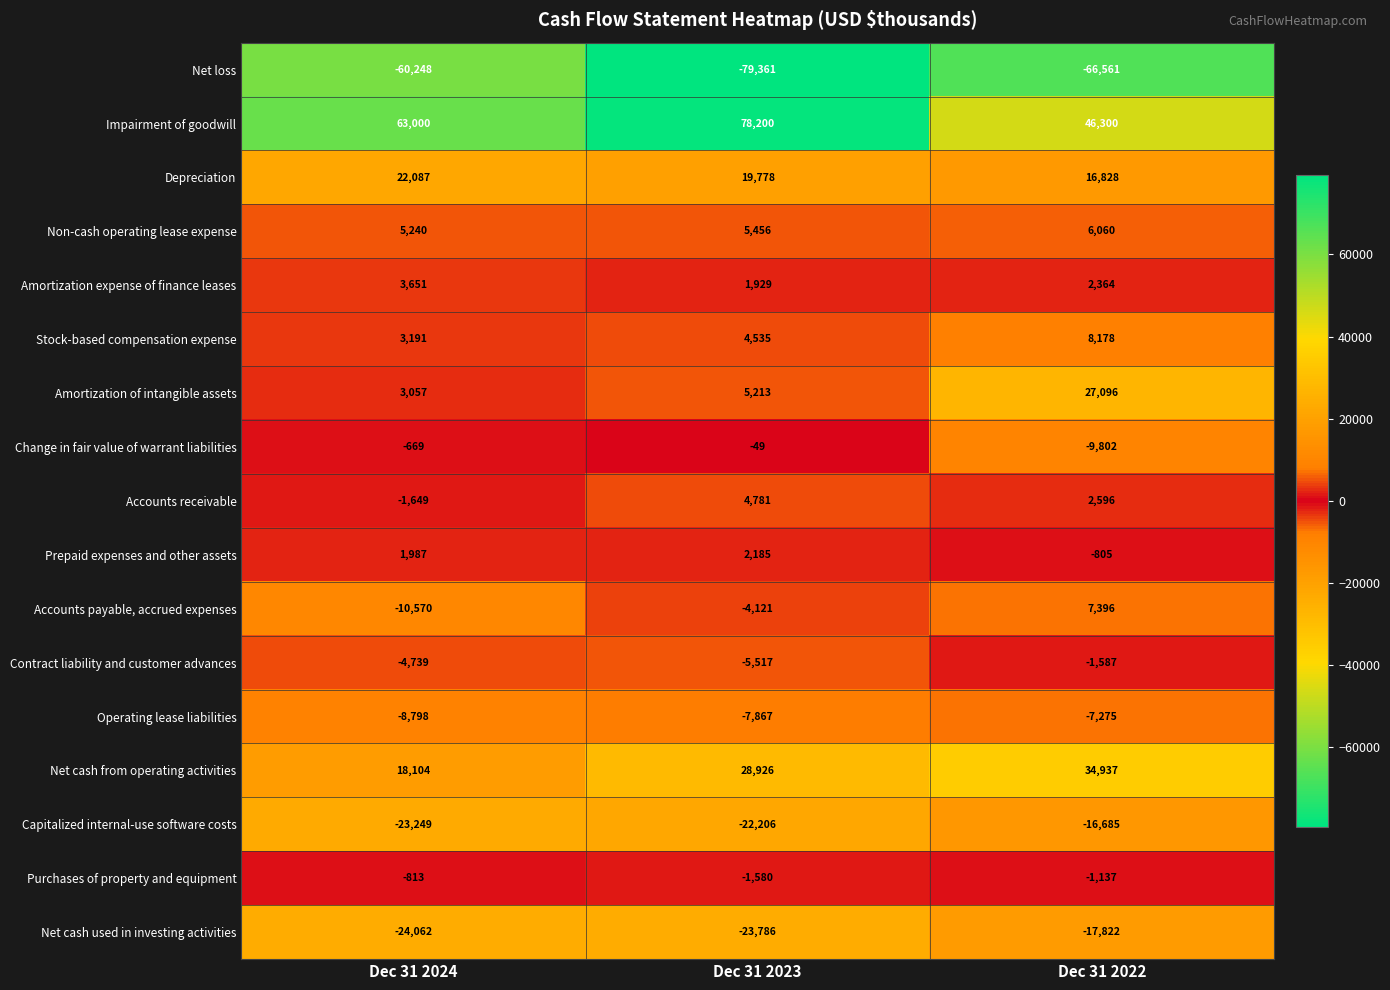

Between Dec 31 2023 and Dec 31 2022, which series saw the biggest shift?

Impairment of goodwill